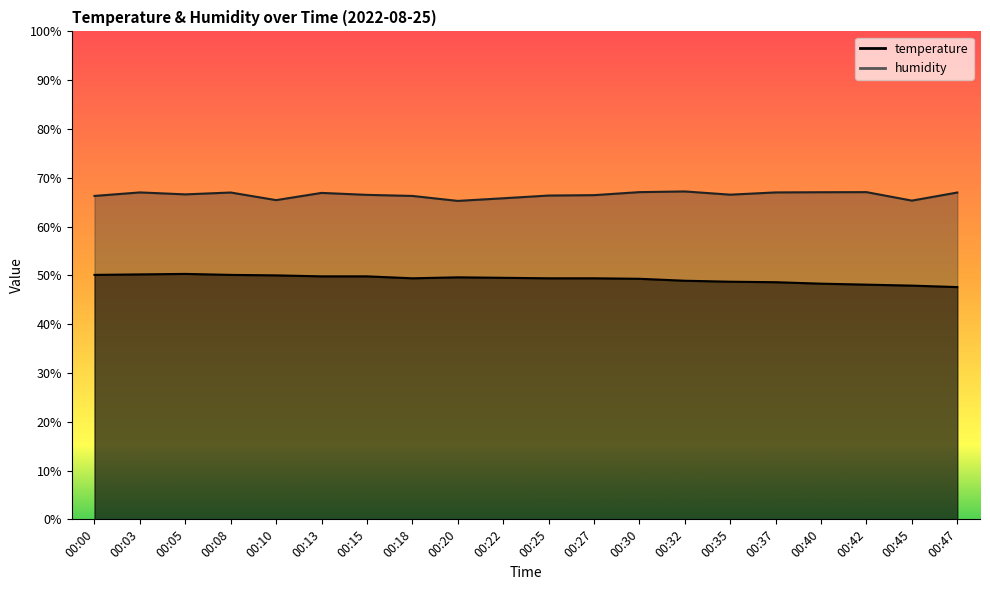

Count the number of data series in this chart.

2